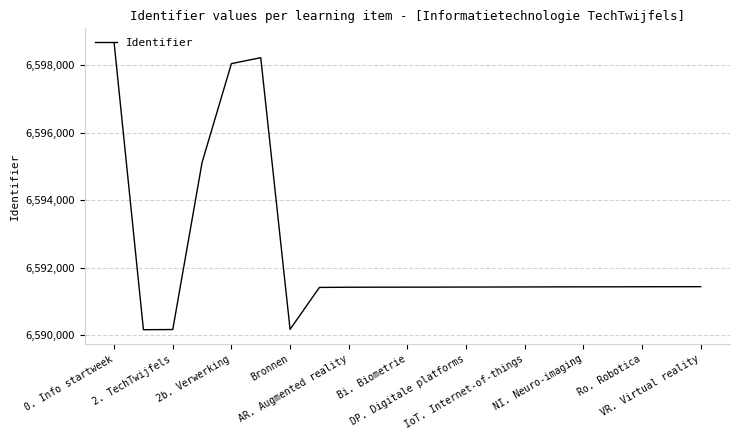

True or false: there are more than 0 points higher than both neighbors.

True